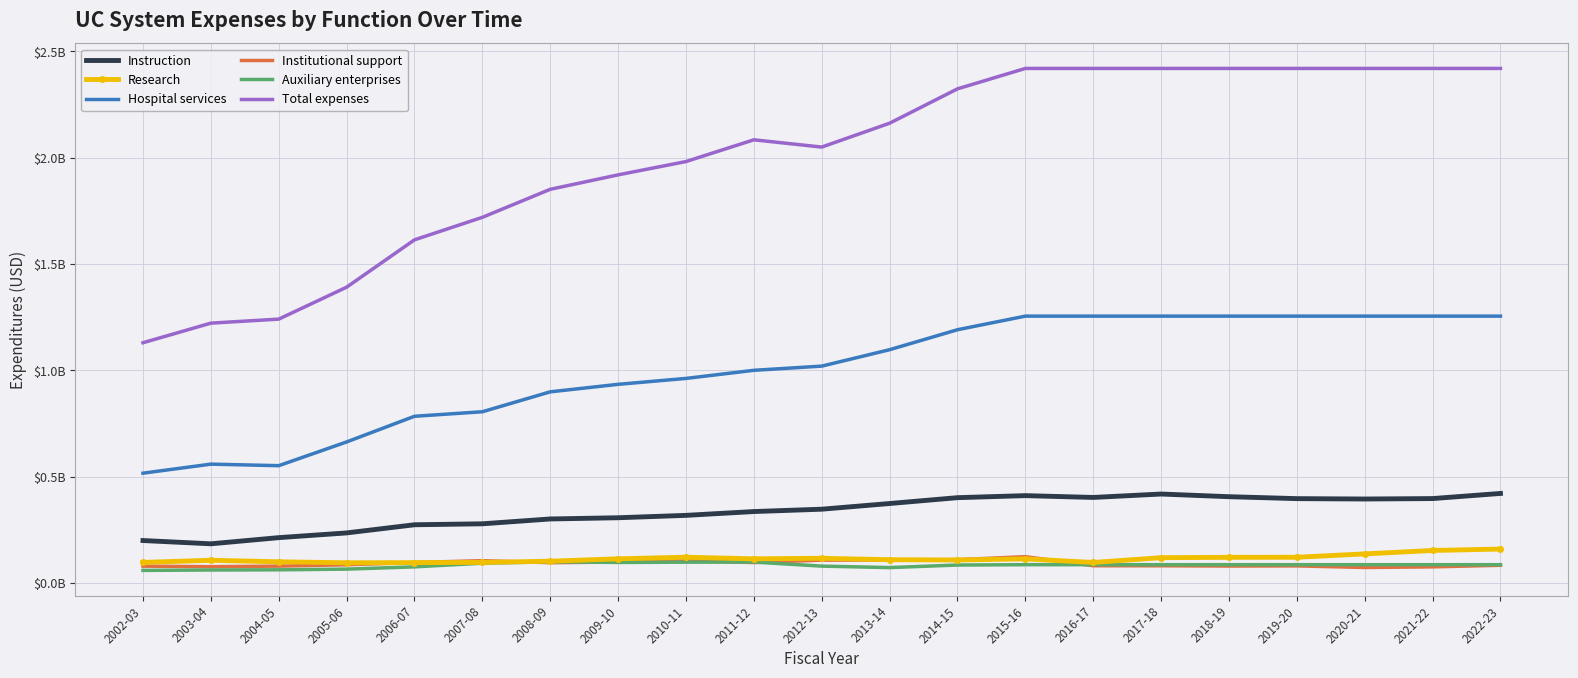

The value of Total expenses at 2006-07 is 819826191. True or false?

False